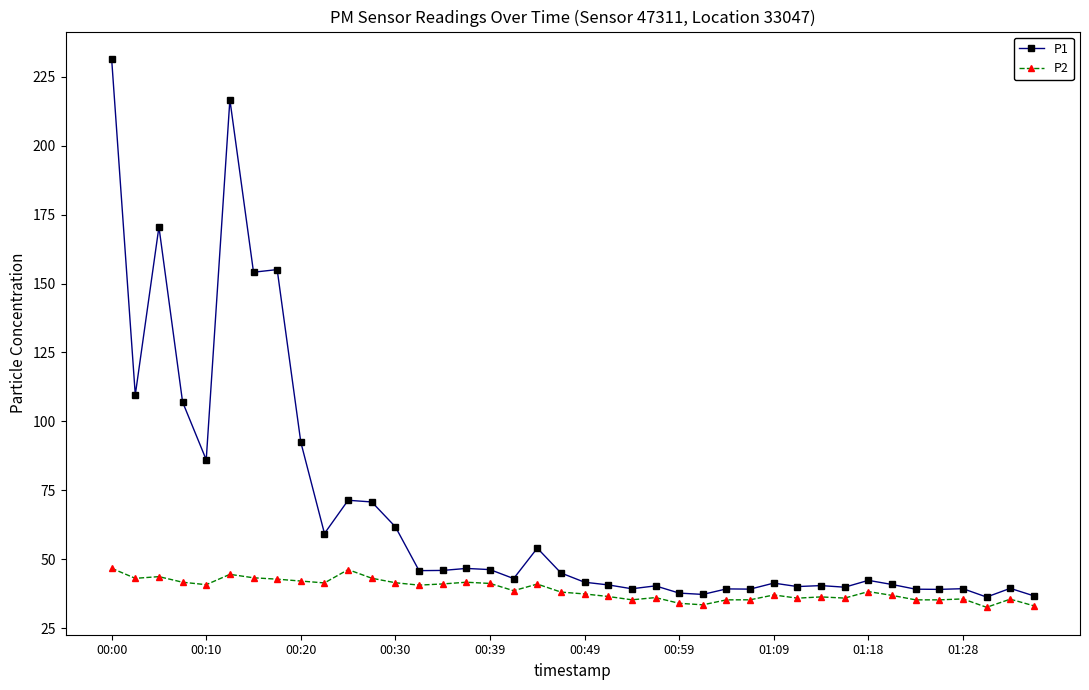

List the series in order of their peak value, lowest first.

P2, P1